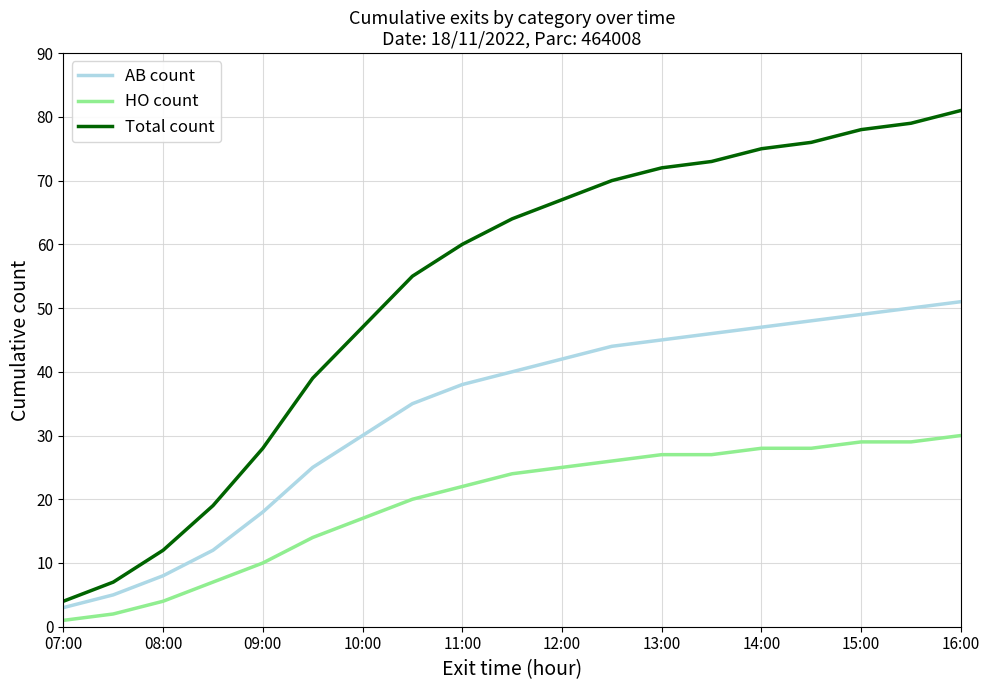

Reading left to right, what are all the values shown in this chart?

AB count: 3	5	8	12	18	25	30	35	38	40	42	44	45	46	47	48	49	50	51
HO count: 1	2	4	7	10	14	17	20	22	24	25	26	27	27	28	28	29	29	30
Total count: 4	7	12	19	28	39	47	55	60	64	67	70	72	73	75	76	78	79	81